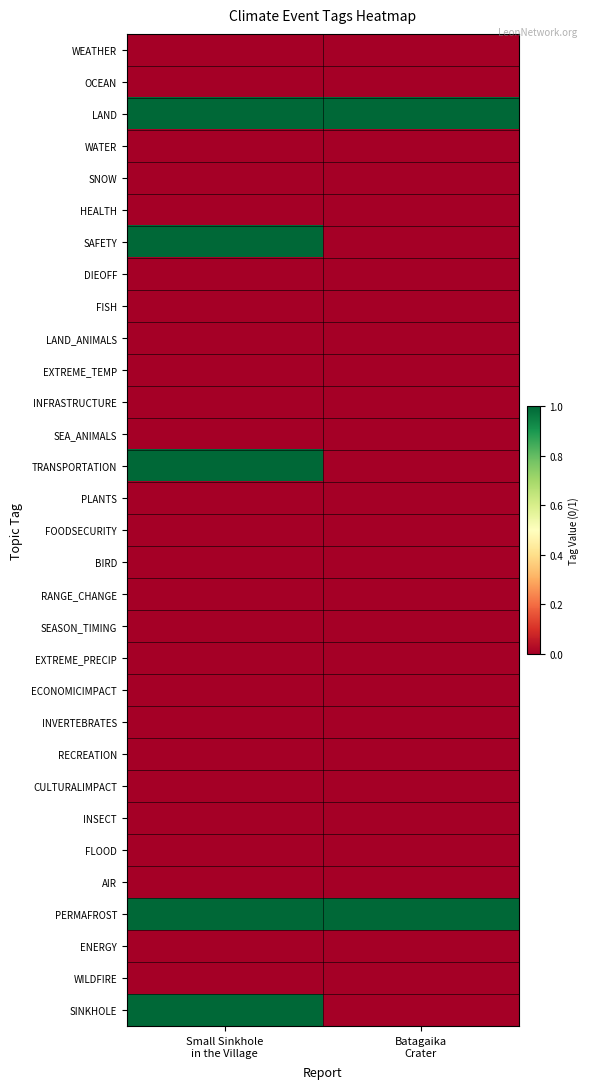

Reading left to right, what are all the values shown in this chart?

WEATHER: Small Sinkhole
in the Village=0	Batagaika
Crater=0
OCEAN: Small Sinkhole
in the Village=0	Batagaika
Crater=0
LAND: Small Sinkhole
in the Village=1	Batagaika
Crater=1
WATER: Small Sinkhole
in the Village=0	Batagaika
Crater=0
SNOW: Small Sinkhole
in the Village=0	Batagaika
Crater=0
HEALTH: Small Sinkhole
in the Village=0	Batagaika
Crater=0
SAFETY: Small Sinkhole
in the Village=1	Batagaika
Crater=0
DIEOFF: Small Sinkhole
in the Village=0	Batagaika
Crater=0
FISH: Small Sinkhole
in the Village=0	Batagaika
Crater=0
LAND_ANIMALS: Small Sinkhole
in the Village=0	Batagaika
Crater=0
EXTREME_TEMP: Small Sinkhole
in the Village=0	Batagaika
Crater=0
INFRASTRUCTURE: Small Sinkhole
in the Village=0	Batagaika
Crater=0
SEA_ANIMALS: Small Sinkhole
in the Village=0	Batagaika
Crater=0
TRANSPORTATION: Small Sinkhole
in the Village=1	Batagaika
Crater=0
PLANTS: Small Sinkhole
in the Village=0	Batagaika
Crater=0
FOODSECURITY: Small Sinkhole
in the Village=0	Batagaika
Crater=0
BIRD: Small Sinkhole
in the Village=0	Batagaika
Crater=0
RANGE_CHANGE: Small Sinkhole
in the Village=0	Batagaika
Crater=0
SEASON_TIMING: Small Sinkhole
in the Village=0	Batagaika
Crater=0
EXTREME_PRECIP: Small Sinkhole
in the Village=0	Batagaika
Crater=0
ECONOMICIMPACT: Small Sinkhole
in the Village=0	Batagaika
Crater=0
INVERTEBRATES: Small Sinkhole
in the Village=0	Batagaika
Crater=0
RECREATION: Small Sinkhole
in the Village=0	Batagaika
Crater=0
CULTURALIMPACT: Small Sinkhole
in the Village=0	Batagaika
Crater=0
INSECT: Small Sinkhole
in the Village=0	Batagaika
Crater=0
FLOOD: Small Sinkhole
in the Village=0	Batagaika
Crater=0
AIR: Small Sinkhole
in the Village=0	Batagaika
Crater=0
PERMAFROST: Small Sinkhole
in the Village=1	Batagaika
Crater=1
ENERGY: Small Sinkhole
in the Village=0	Batagaika
Crater=0
WILDFIRE: Small Sinkhole
in the Village=0	Batagaika
Crater=0
SINKHOLE: Small Sinkhole
in the Village=1	Batagaika
Crater=0